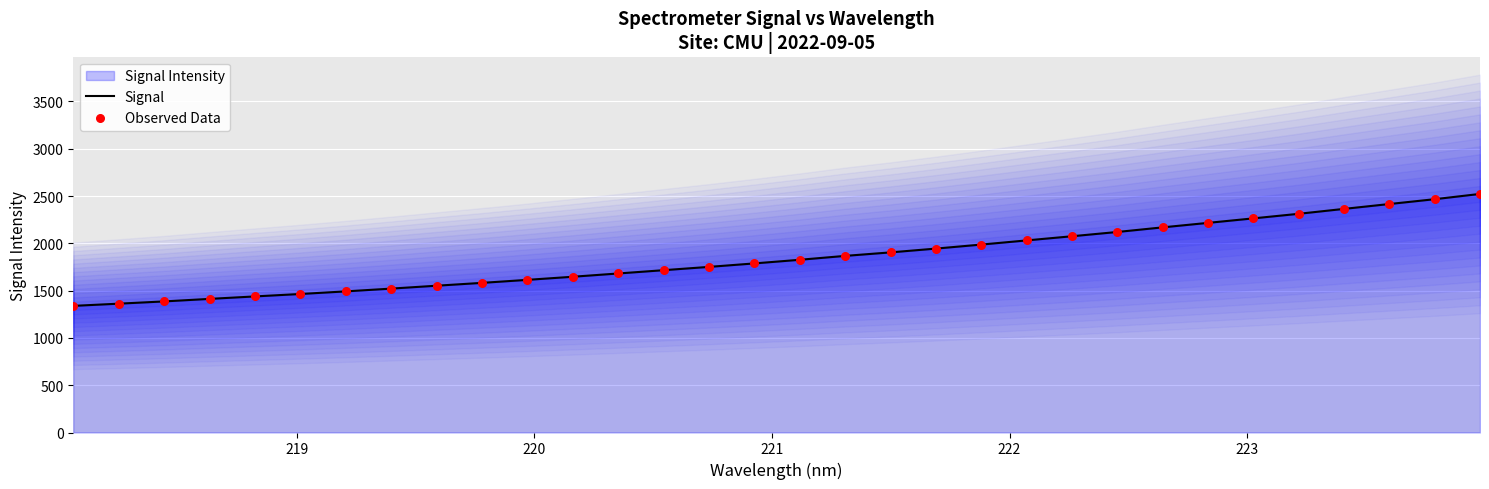

Which series reaches the minimum Y coordinate?

Signal